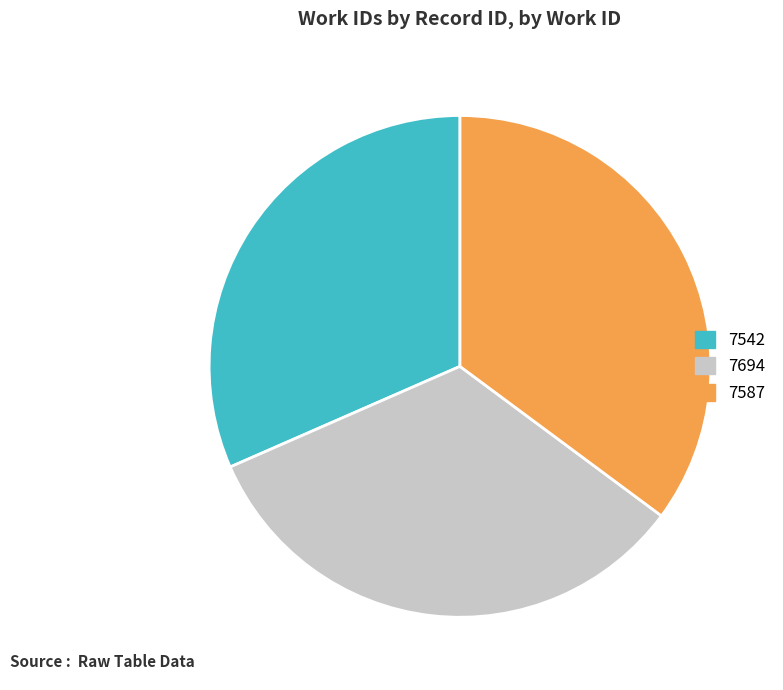

What is the smallest slice in the pie chart?

7542